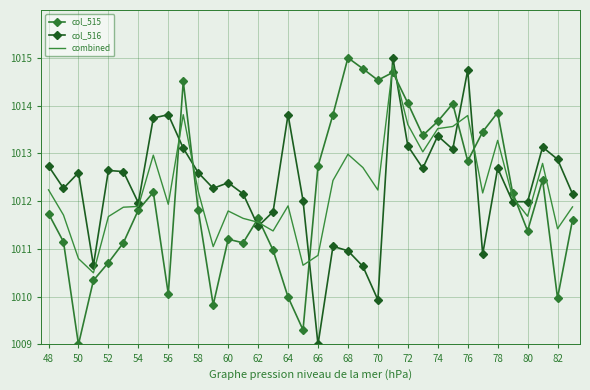

What is the maximum value for combined?

1014.8